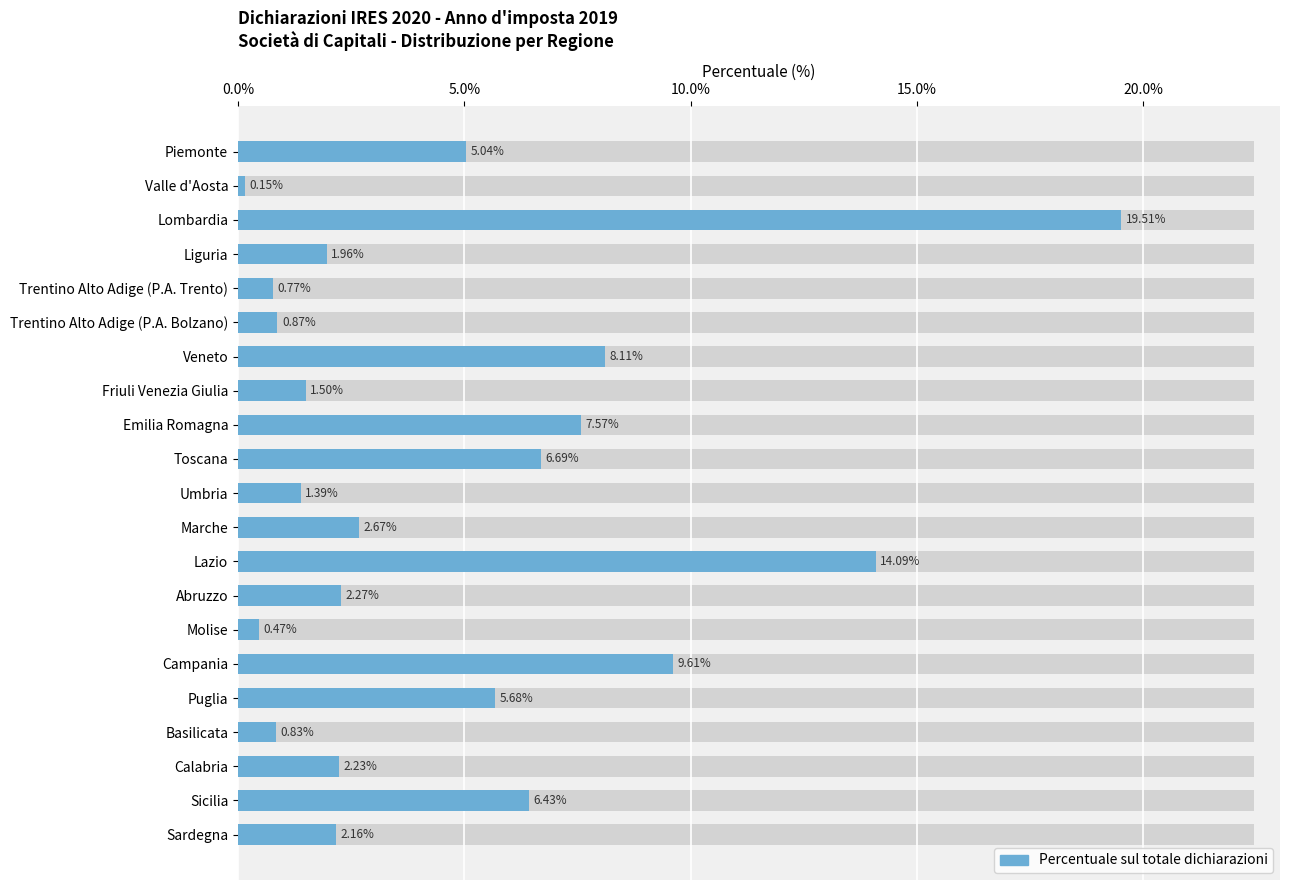

What value does the data have at Molise?

0.5